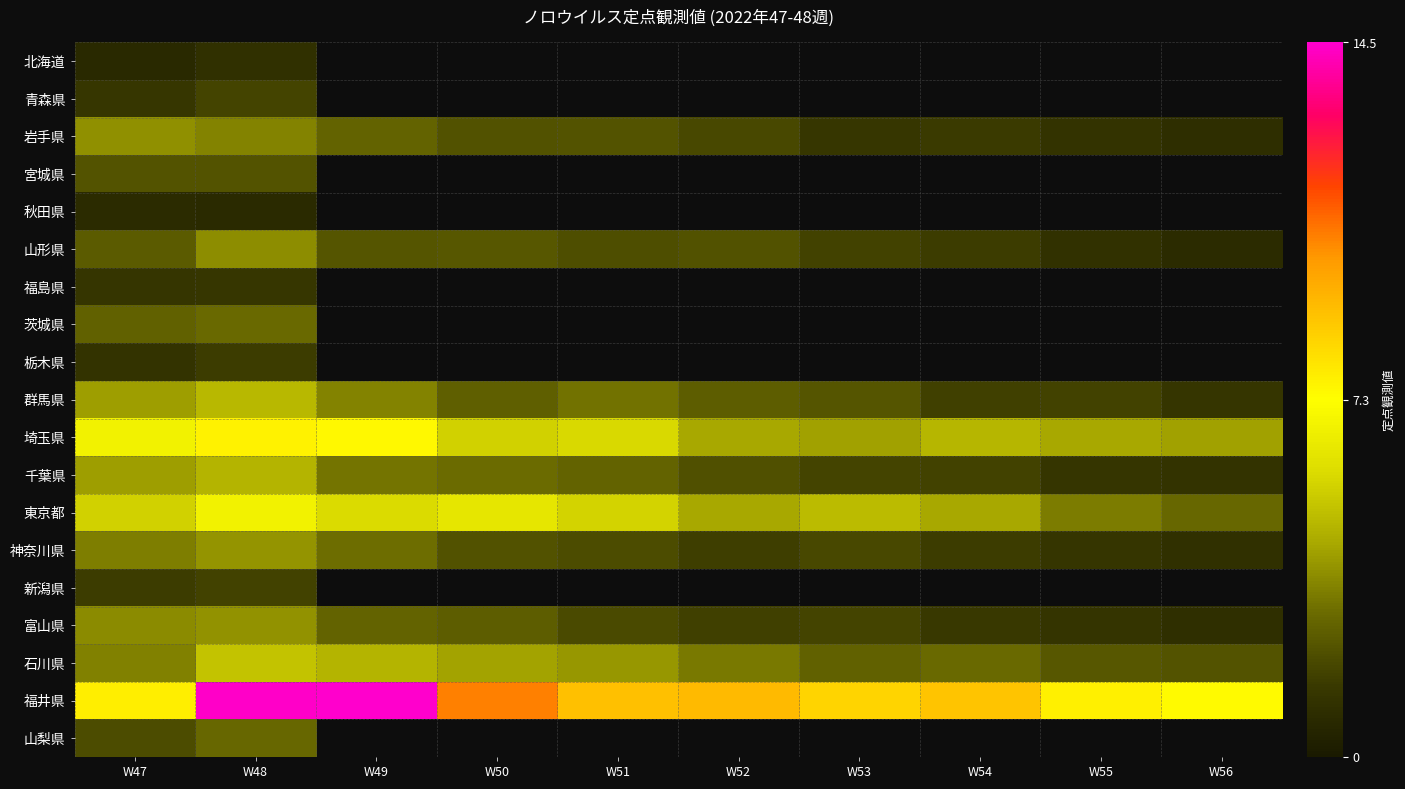

Read the 千葉県 value at W48.

4.7